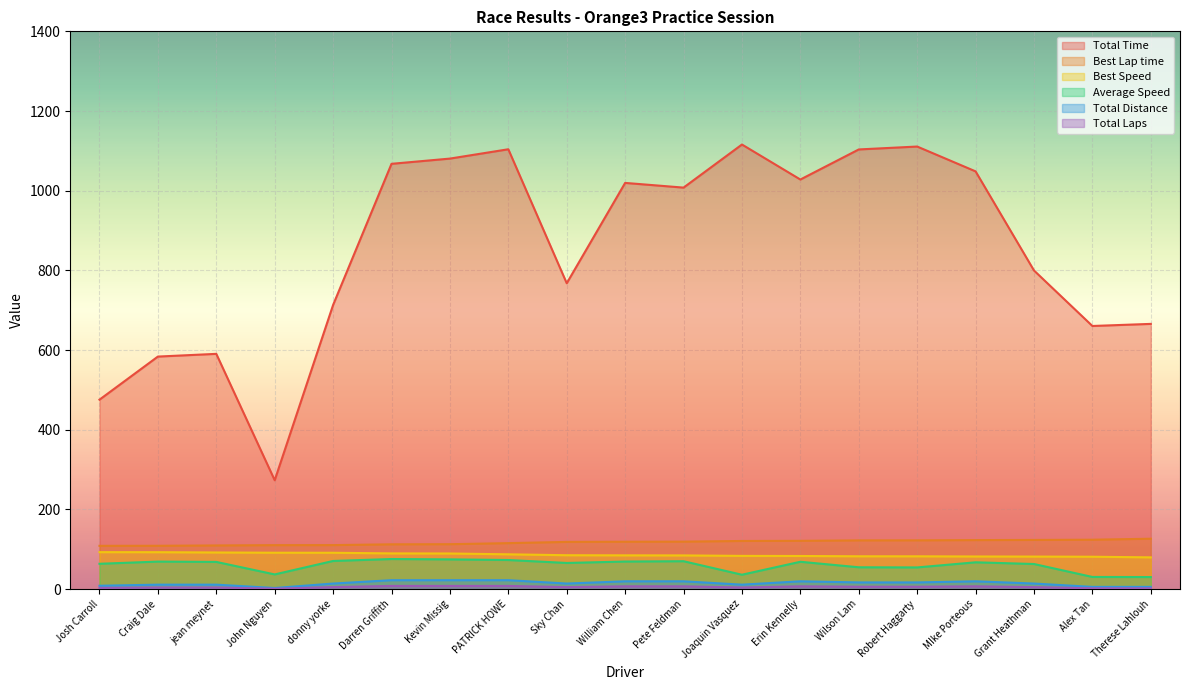

What is the approximate value of Total Laps at Alex Tan?

2.0